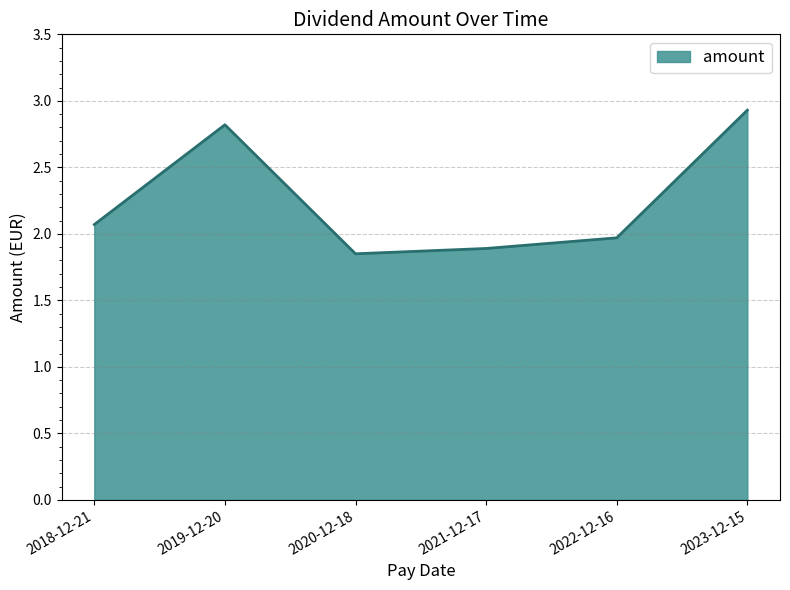

How many lines are shown in the chart?

1